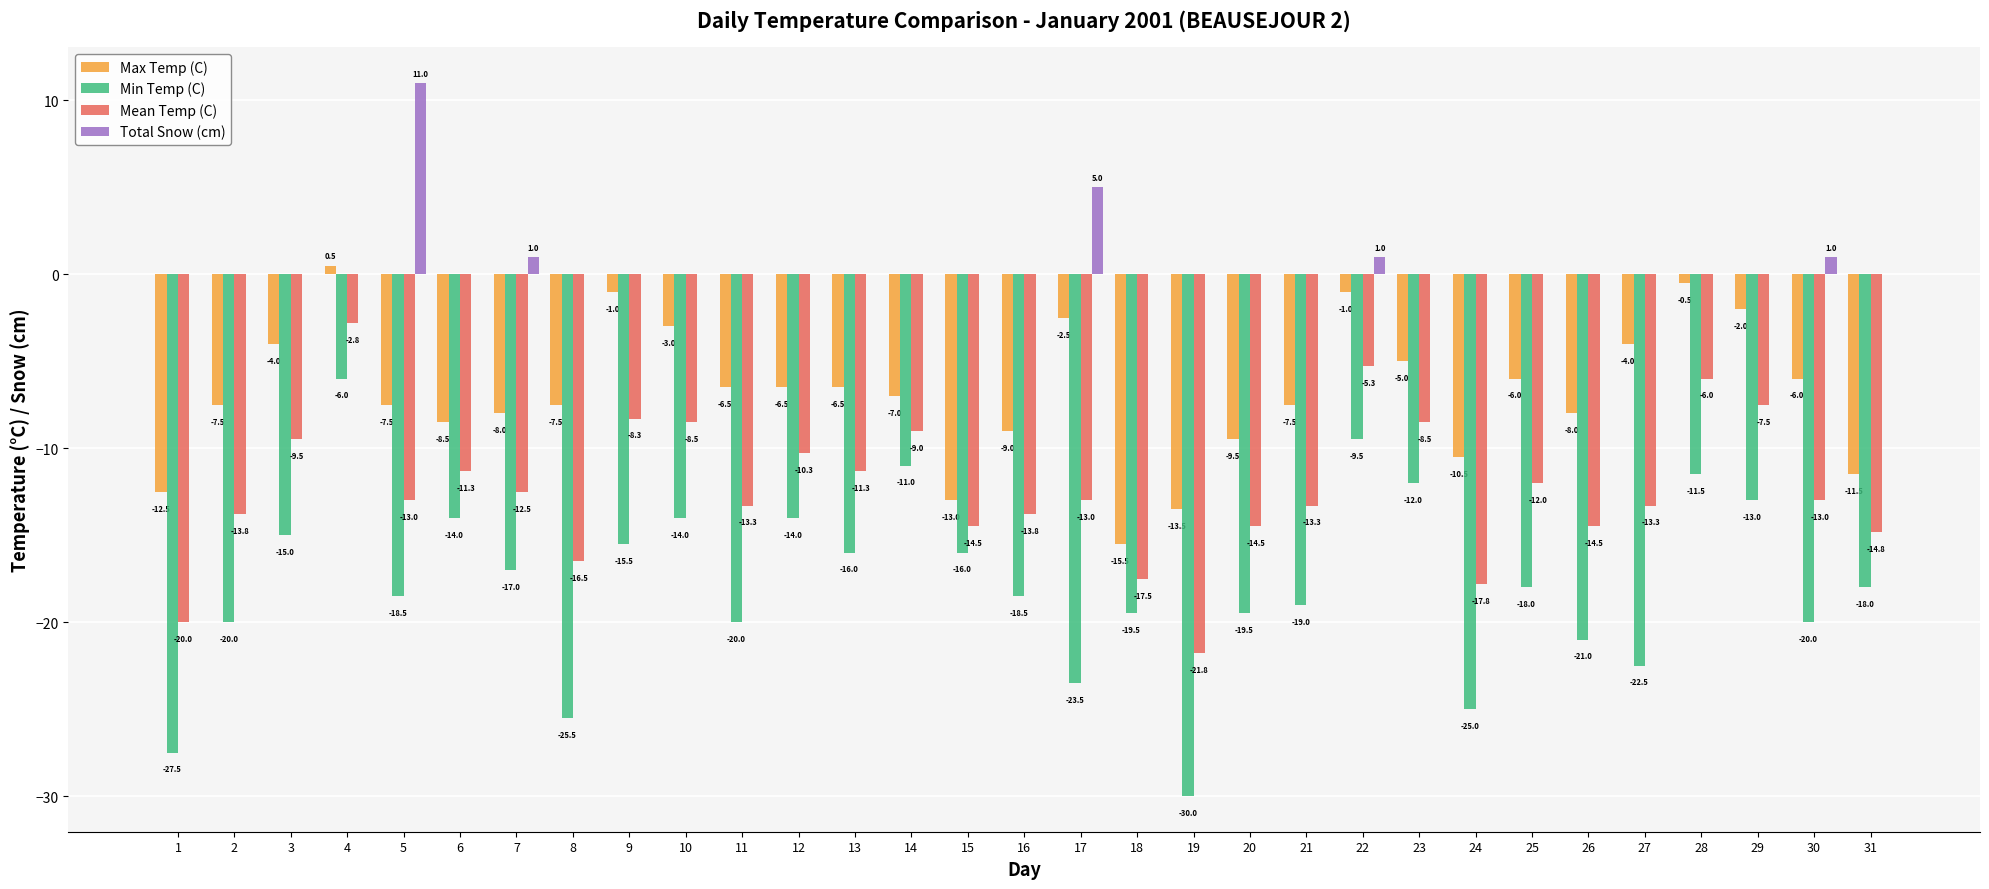

Reading left to right, transcribe all the data shown in this chart.

Max Temp (C): 1=-12.5	2=-7.5	3=-4.0	4=0.5	5=-7.5	6=-8.5	7=-8.0	8=-7.5	9=-1.0	10=-3.0	11=-6.5	12=-6.5	13=-6.5	14=-7.0	15=-13.0	16=-9.0	17=-2.5	18=-15.5	19=-13.5	20=-9.5	21=-7.5	22=-1.0	23=-5.0	24=-10.5	25=-6.0	26=-8.0	27=-4.0	28=-0.5	29=-2.0	30=-6.0	31=-11.5
Min Temp (C): 1=-27.5	2=-20.0	3=-15.0	4=-6.0	5=-18.5	6=-14.0	7=-17.0	8=-25.5	9=-15.5	10=-14.0	11=-20.0	12=-14.0	13=-16.0	14=-11.0	15=-16.0	16=-18.5	17=-23.5	18=-19.5	19=-30.0	20=-19.5	21=-19.0	22=-9.5	23=-12.0	24=-25.0	25=-18.0	26=-21.0	27=-22.5	28=-11.5	29=-13.0	30=-20.0	31=-18.0
Mean Temp (C): 1=-20.0	2=-13.8	3=-9.5	4=-2.8	5=-13.0	6=-11.3	7=-12.5	8=-16.5	9=-8.3	10=-8.5	11=-13.3	12=-10.3	13=-11.3	14=-9.0	15=-14.5	16=-13.8	17=-13.0	18=-17.5	19=-21.8	20=-14.5	21=-13.3	22=-5.3	23=-8.5	24=-17.8	25=-12.0	26=-14.5	27=-13.3	28=-6.0	29=-7.5	30=-13.0	31=-14.8
Total Snow (cm): 1=0.0	2=0.0	3=0.0	4=0.0	5=11.0	6=0.0	7=1.0	8=0.0	9=0.0	10=0.0	11=0.0	12=0.0	13=0.0	14=0.0	15=0.0	16=0.0	17=5.0	18=0.0	19=0.0	20=0.0	21=0.0	22=1.0	23=0.0	24=0.0	25=0.0	26=0.0	27=0.0	28=0.0	29=0.0	30=1.0	31=0.0